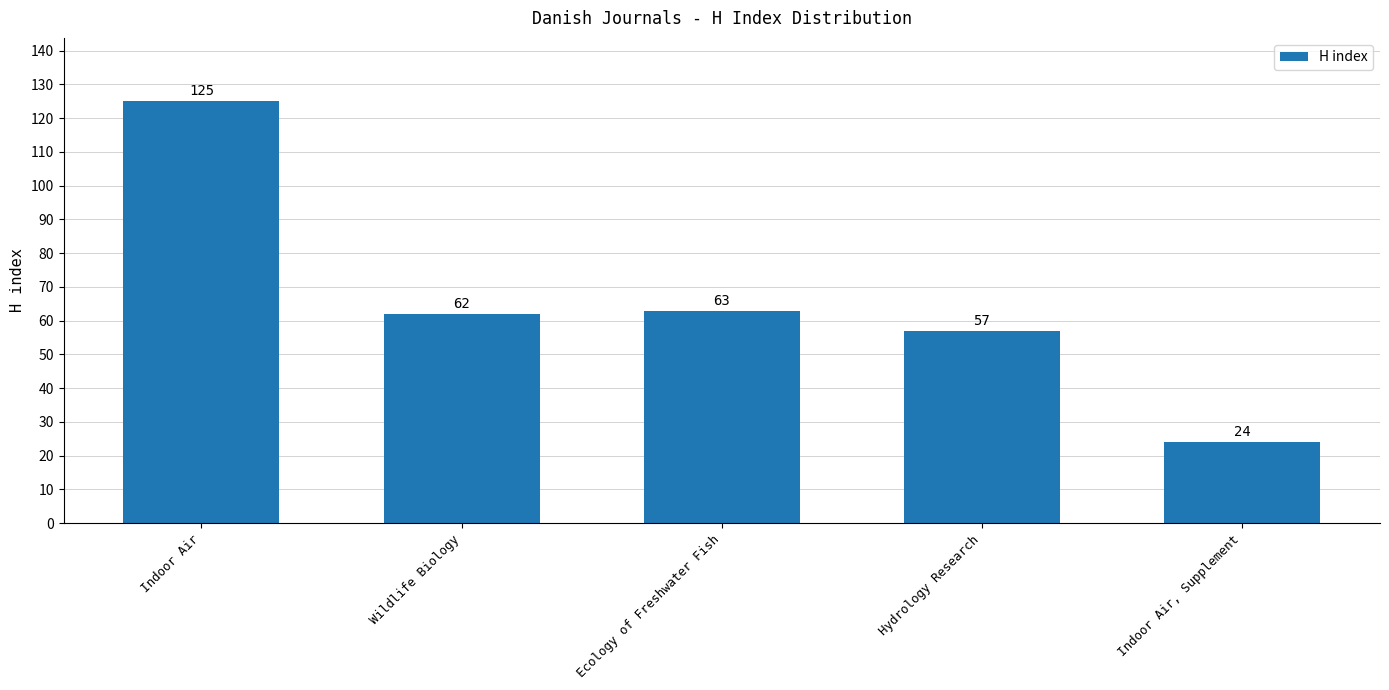

Rank the categories by value from highest to lowest.

Indoor Air, Ecology of Freshwater Fish, Wildlife Biology, Hydrology Research, Indoor Air, Supplement